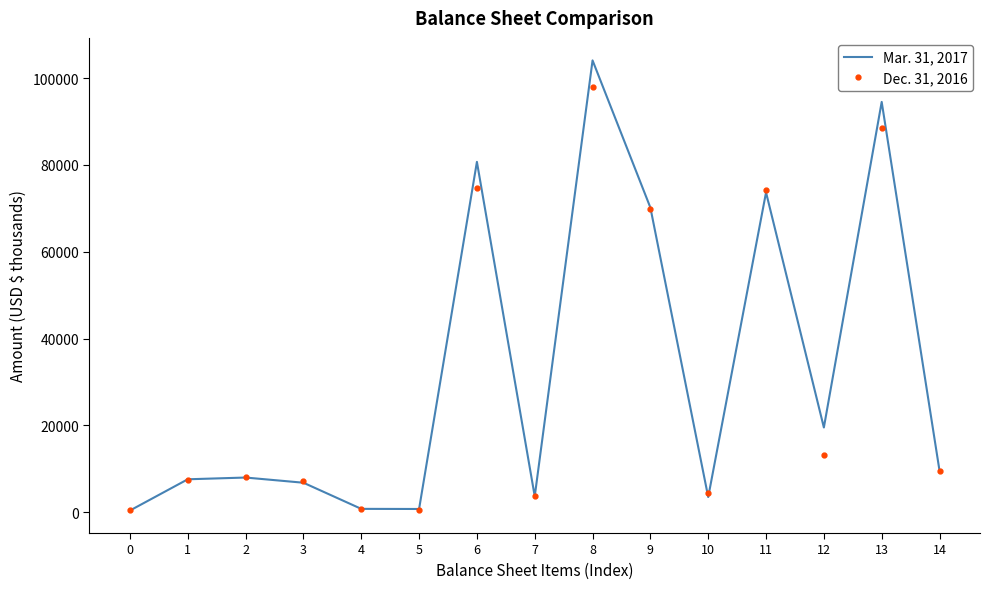

What value does the Mar. 31, 2017 series have at 1, to the nearest 10?

7600